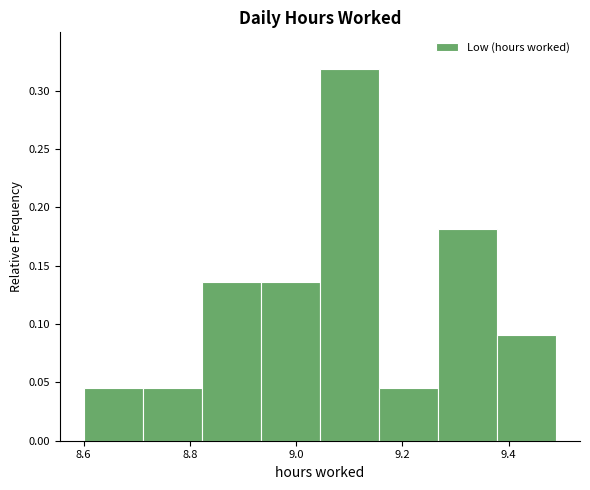

How tall is the bar that spans 9.26 to 9.38 on the x-axis? Neither the bar edges nor the heights are printed on the chart, so give them approximately, as read against the axes.

0.180